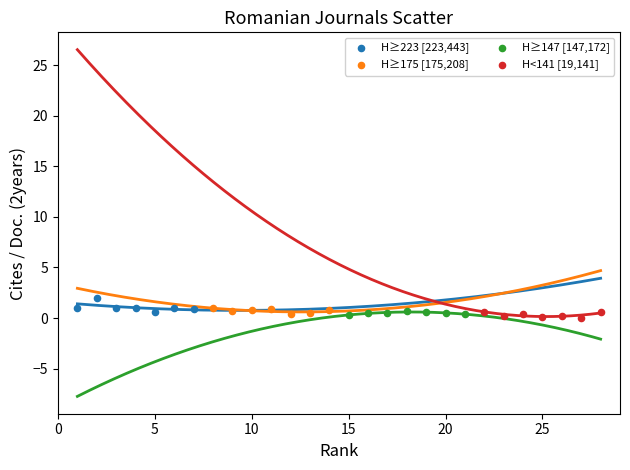

What are all the series names shown in the legend?

H≥223 [223,443], H≥175 [175,208], H≥147 [147,172], H<141 [19,141]